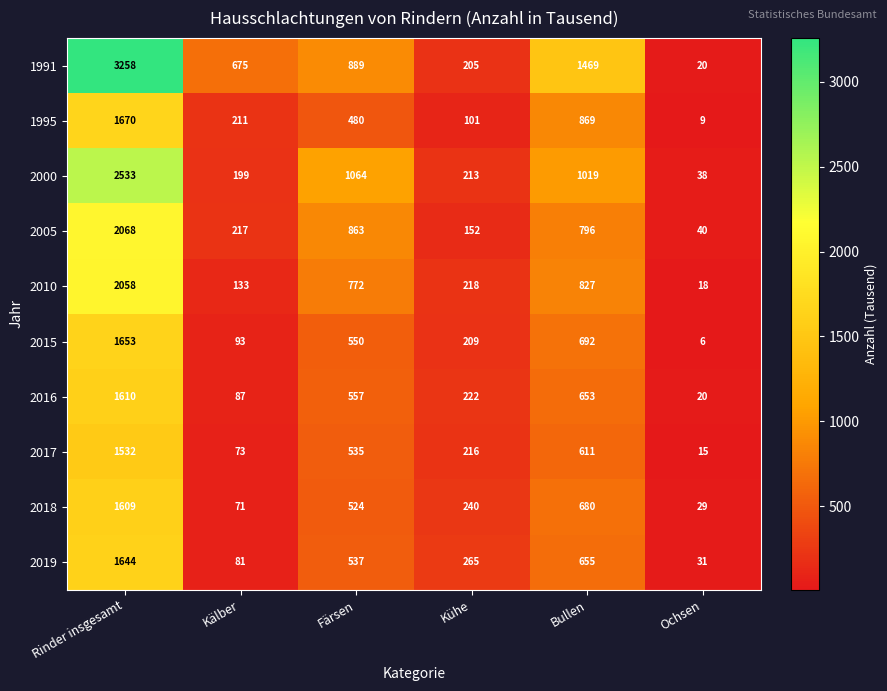

What is the minimum value shown in the chart?

6